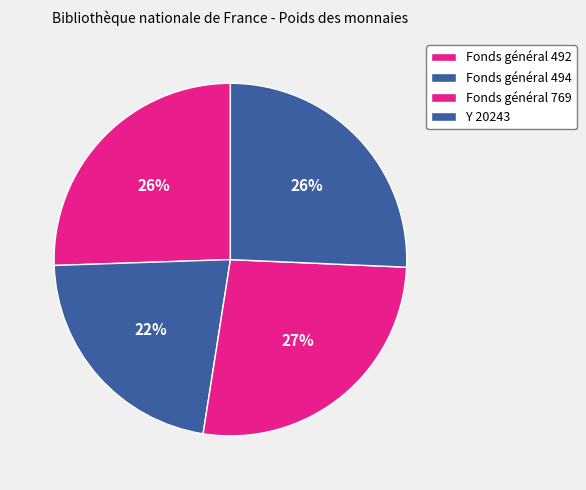

To the nearest percent, what is the difference between the Y 20243 and Fonds général 494 slice percentages?

4%